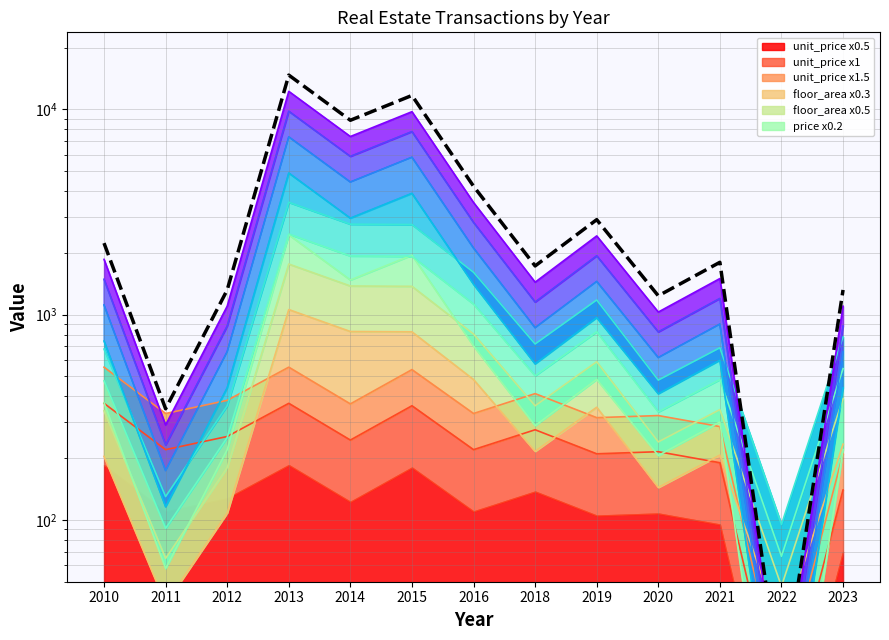

What is the minimum value shown in the chart?

14.4